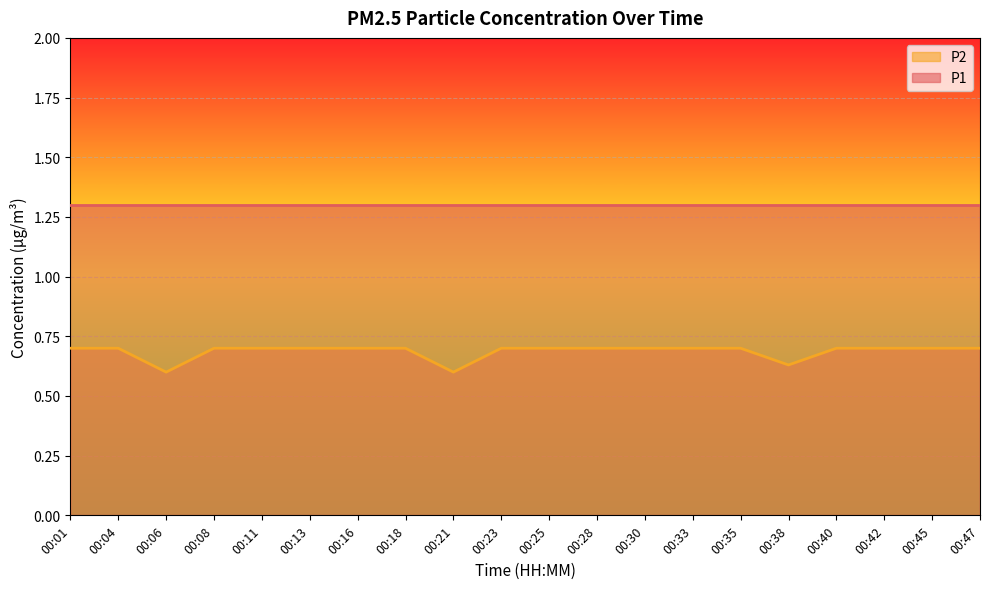

Rank the series at 00:25 from lowest to highest value.

P2, P1